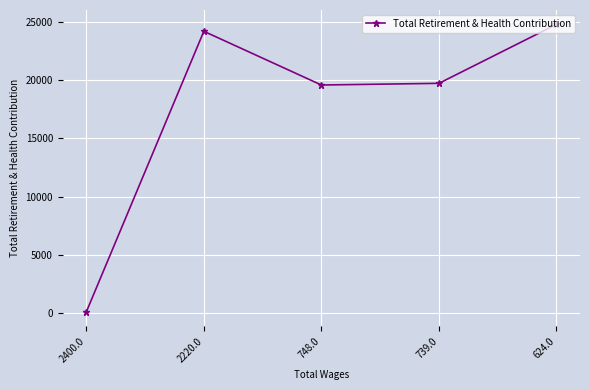

What is the label of the 1st point from the right?

624.0